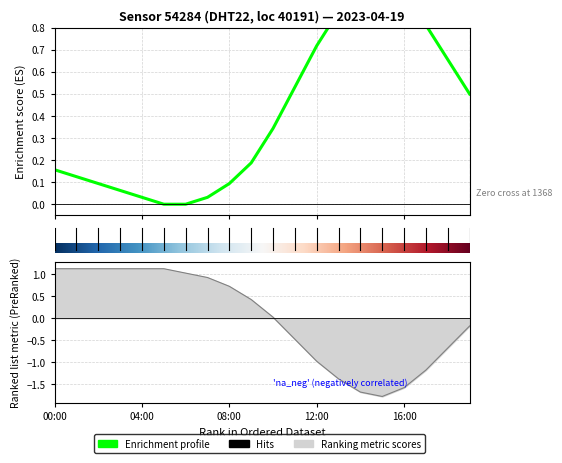

How many values in the humidity series are below 0?

9